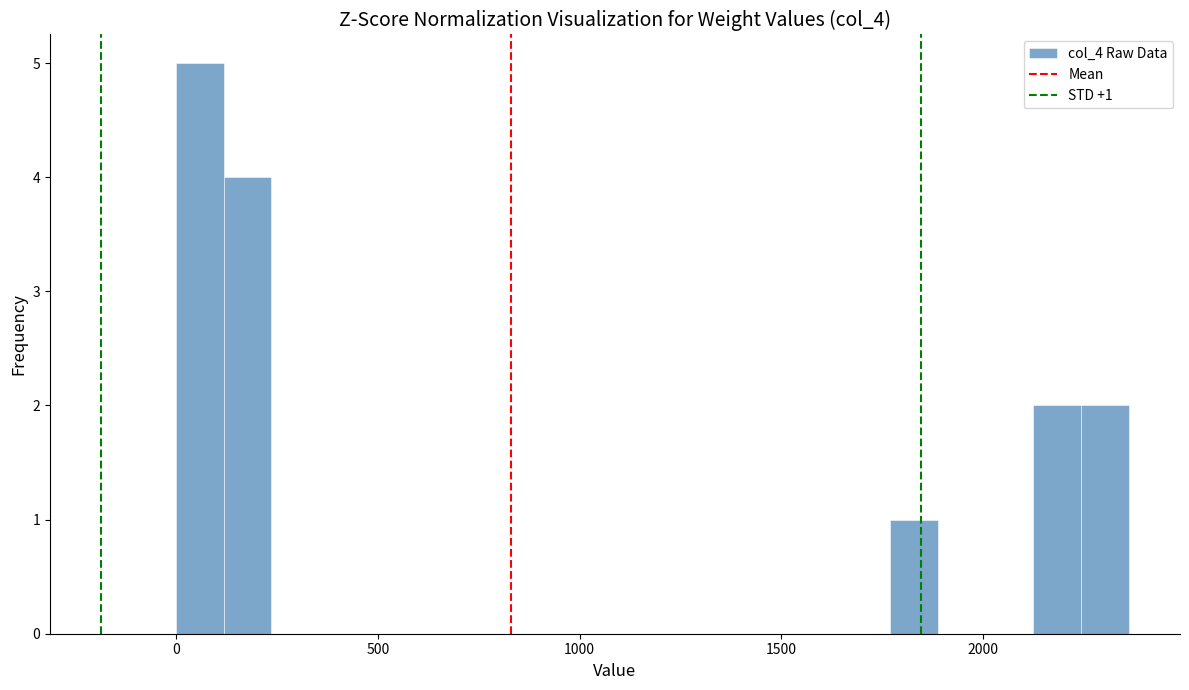

Around what value on the x-axis is the tallest bar? Give the approximate position of its centre, as read against the axis.

50